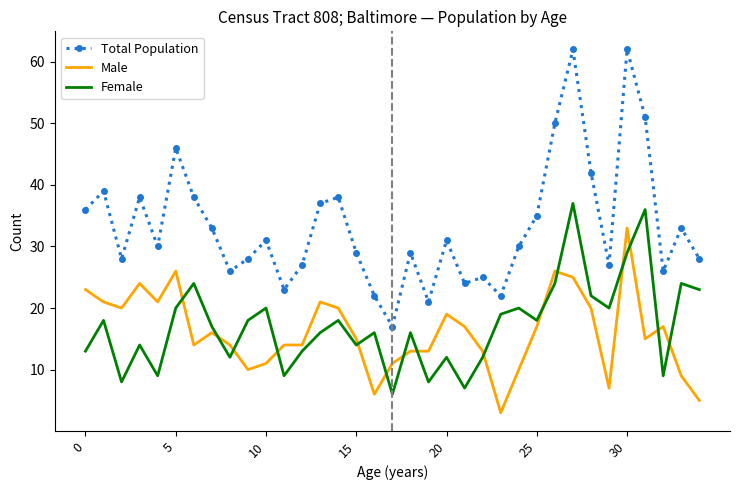

What is the difference between the maximum and second lowest values in the Female series?

30